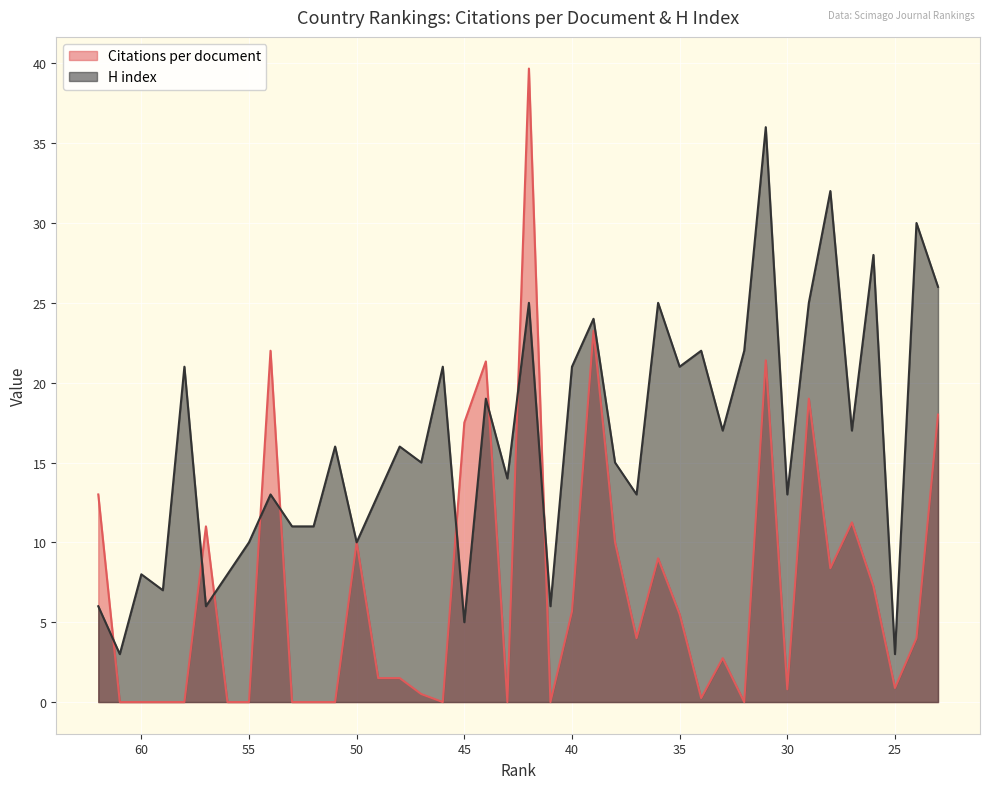

What is the spread (max minus min) of values at 62?

7.0